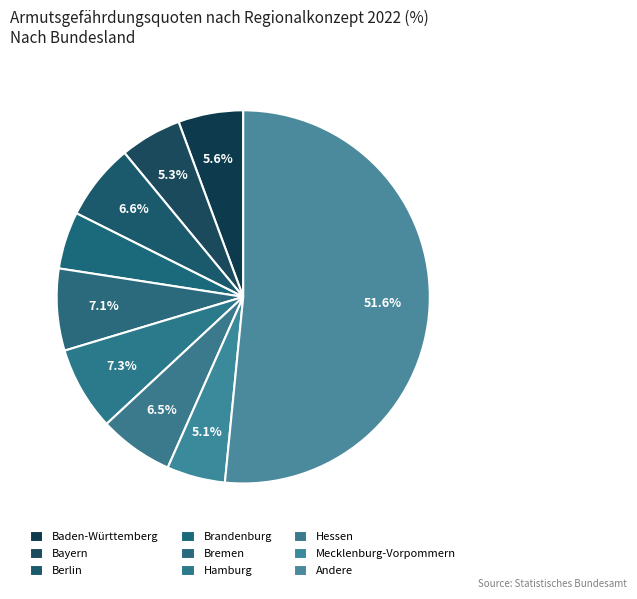

How many slices are in this pie chart?

9